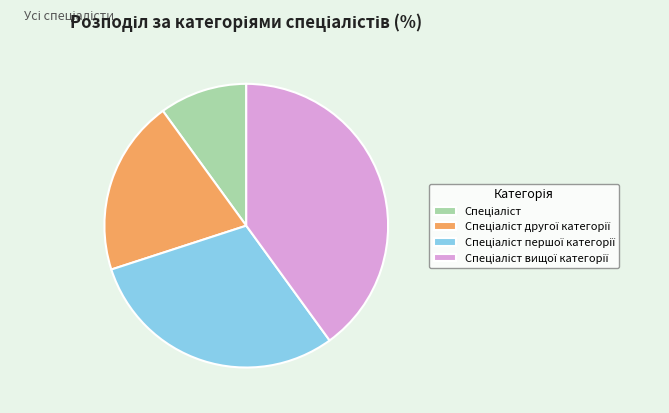

How many slices are in this pie chart?

4